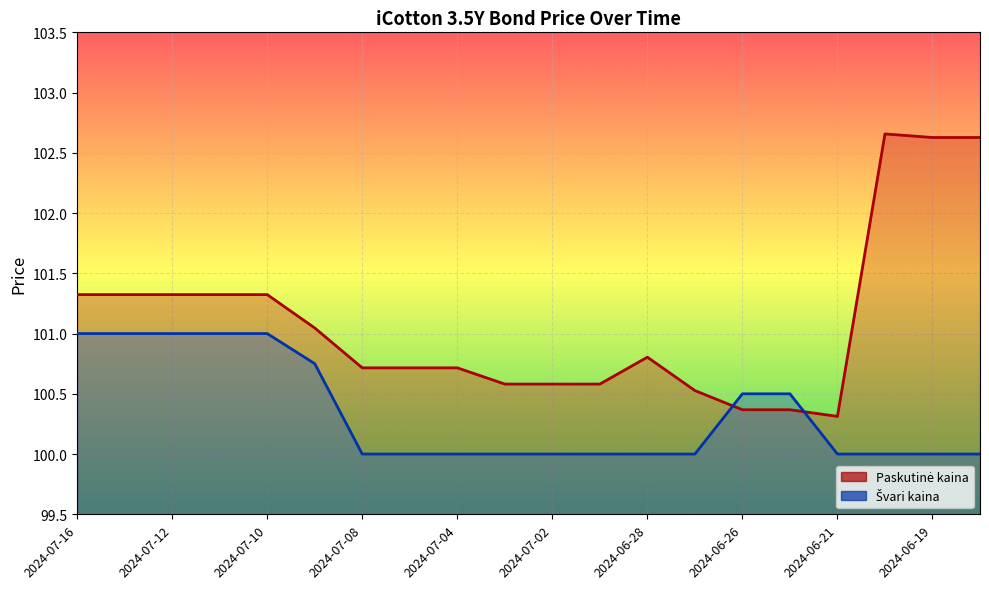

What is the label of the 20th point from the right?

2024-07-16